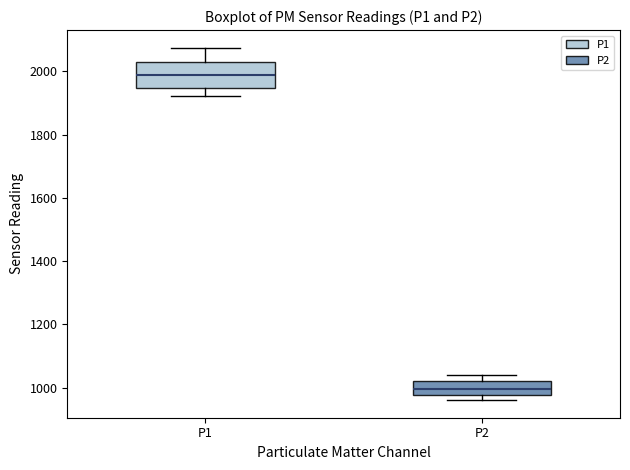

Reading left to right, read every box against the y-axis: the position of its median line, the range the box covers, and the ends of its whiskers. The values are not printed on the chart, so give them approximately, as read against the axis.

P1: median 1980, box 1940 to 2040, whiskers 1920 to 2080
P2: median 1000, box 980 to 1020, whiskers 960 to 1040